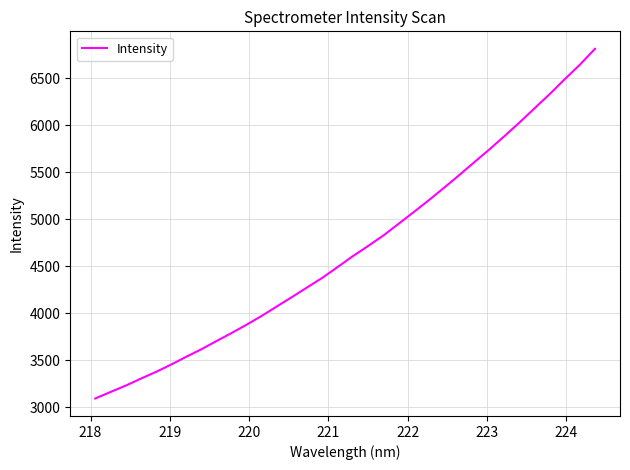

What is the difference between the maximum and minimum values?

3721.5